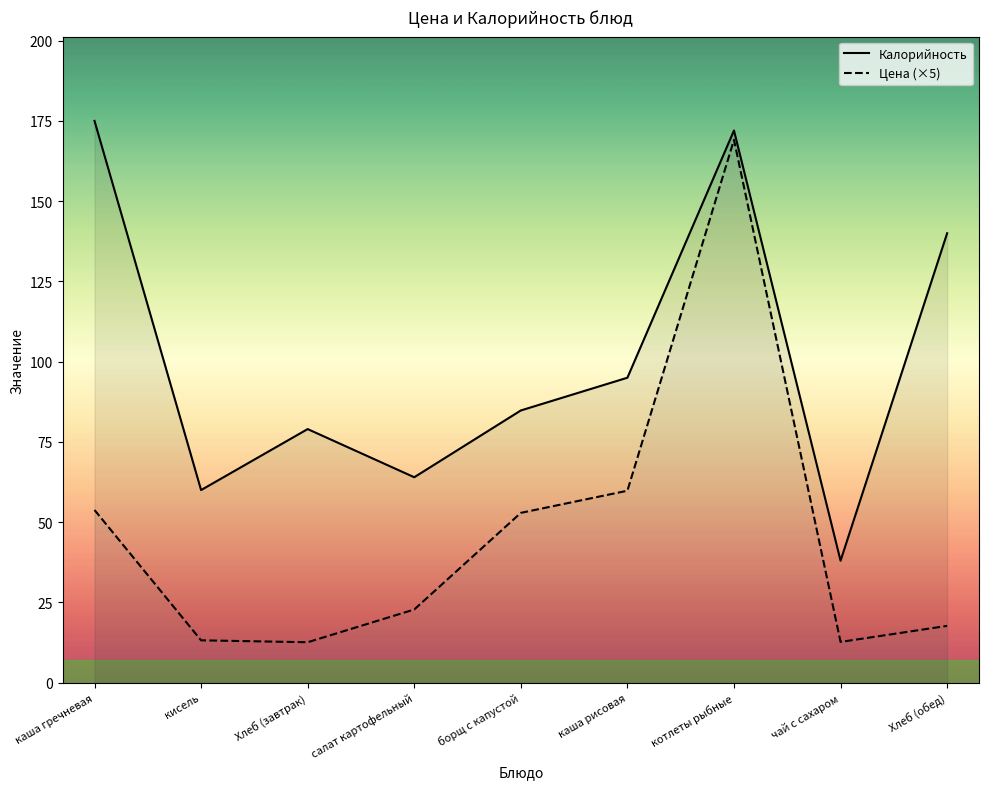

How many data points in Калорийность are above 84?

5